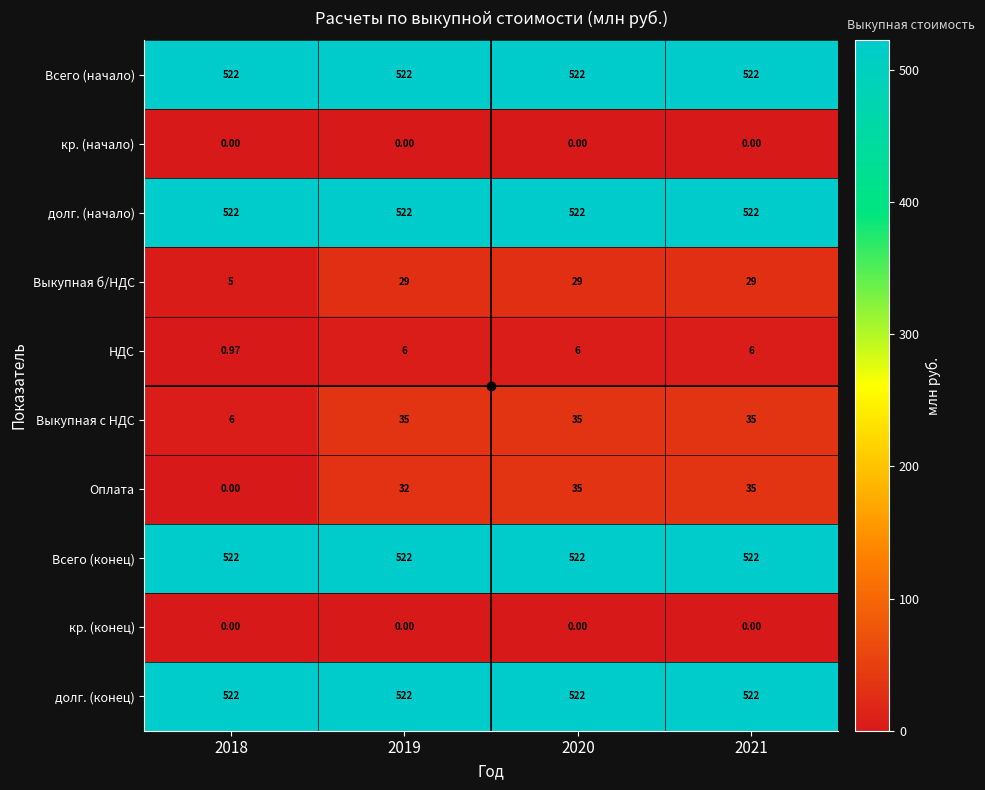

Between 2018 and 2020, which series saw the biggest shift?

Оплата